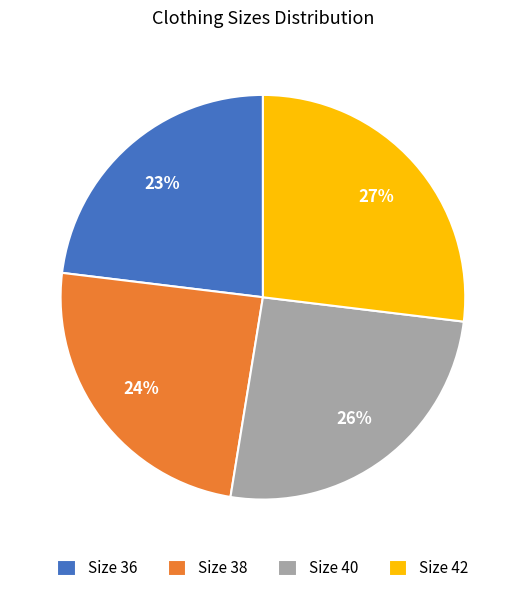

Does any single category account for the majority?

No